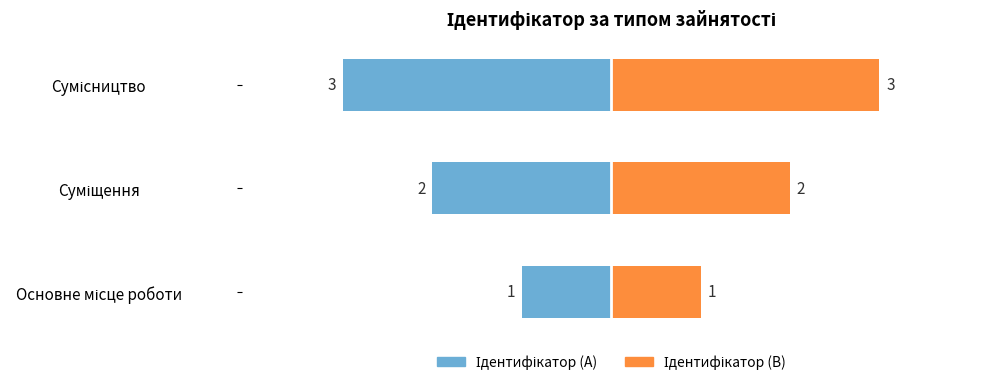

What is the change in value from Суміщення to Сумісництво?

+1